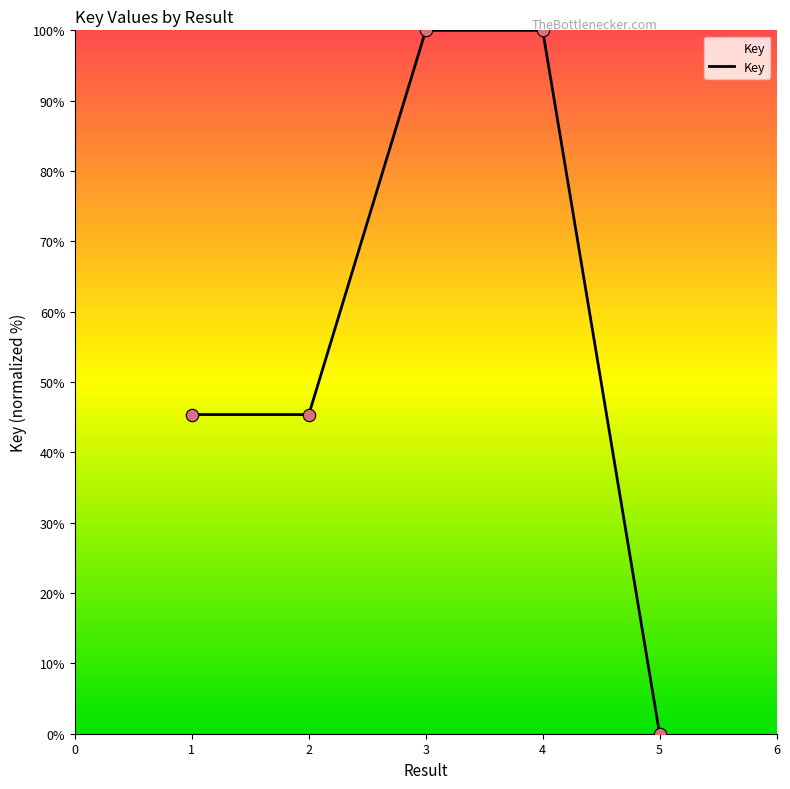

Which has a higher value, 4 or 5?

4